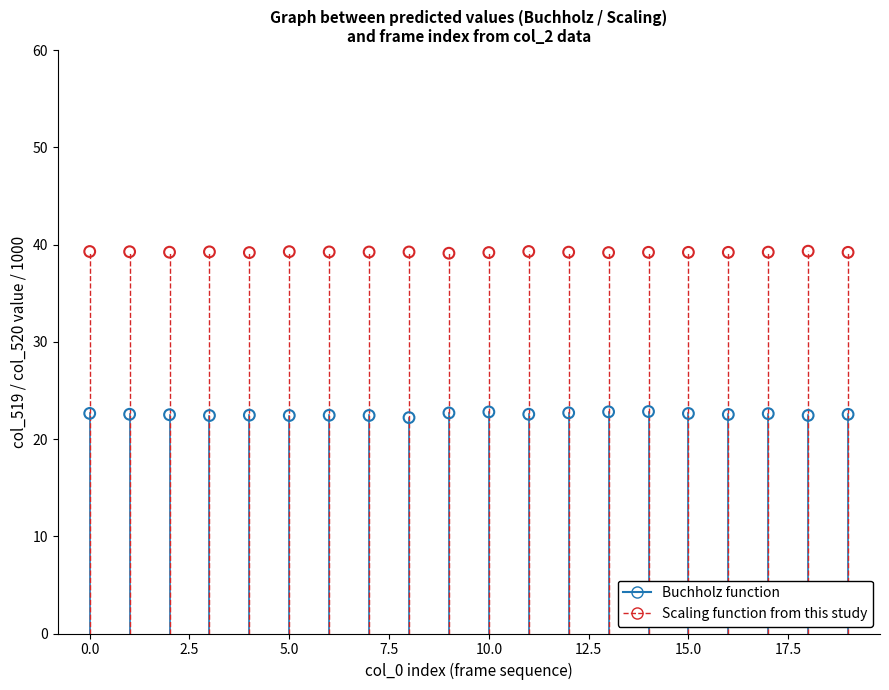

Which series reaches the minimum Y coordinate?

Buchholz function